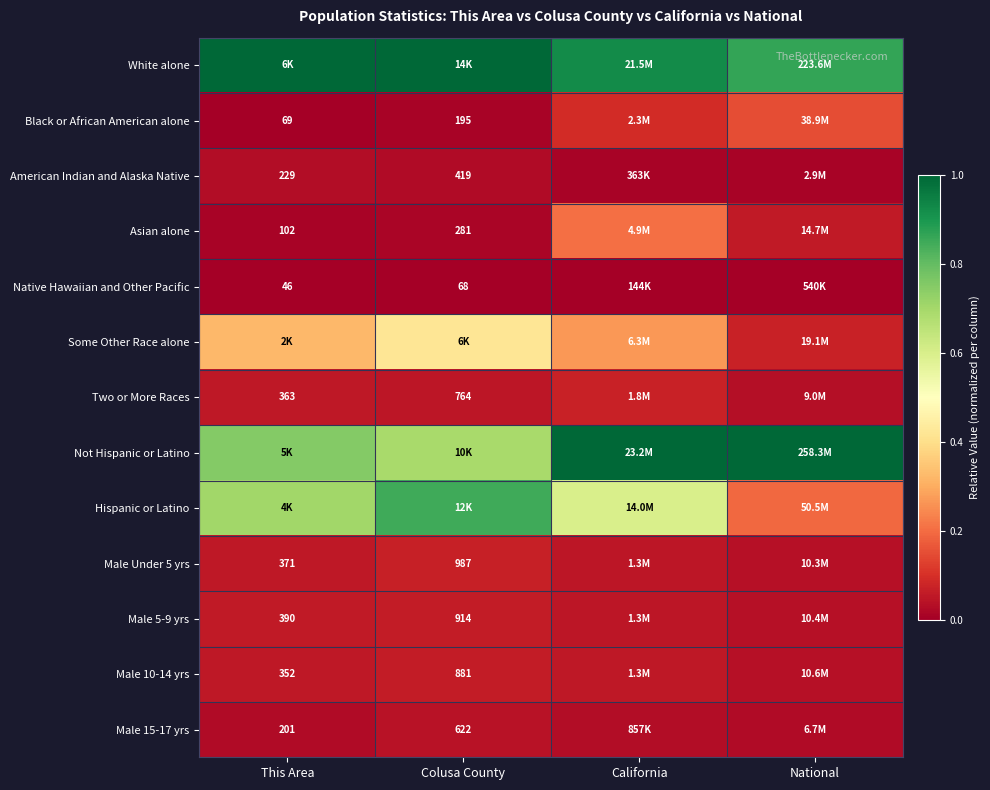

Count the number of data series in this chart.

13